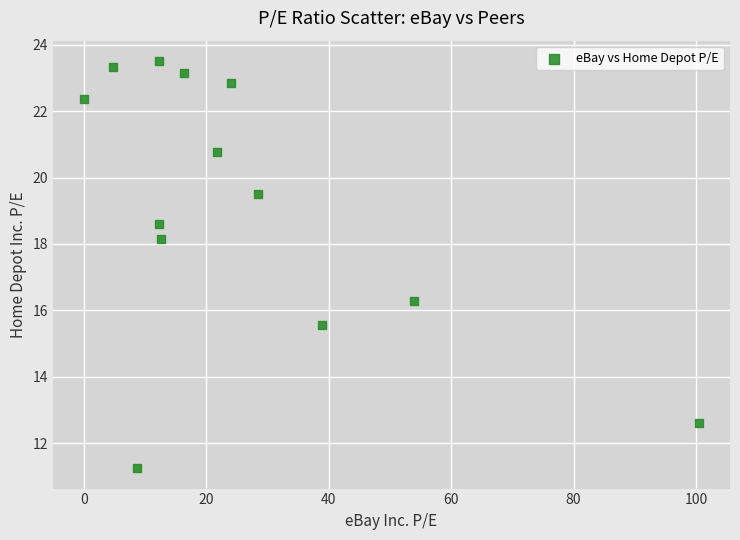

What Y value in the scatter plot is closest to 17?

16.3